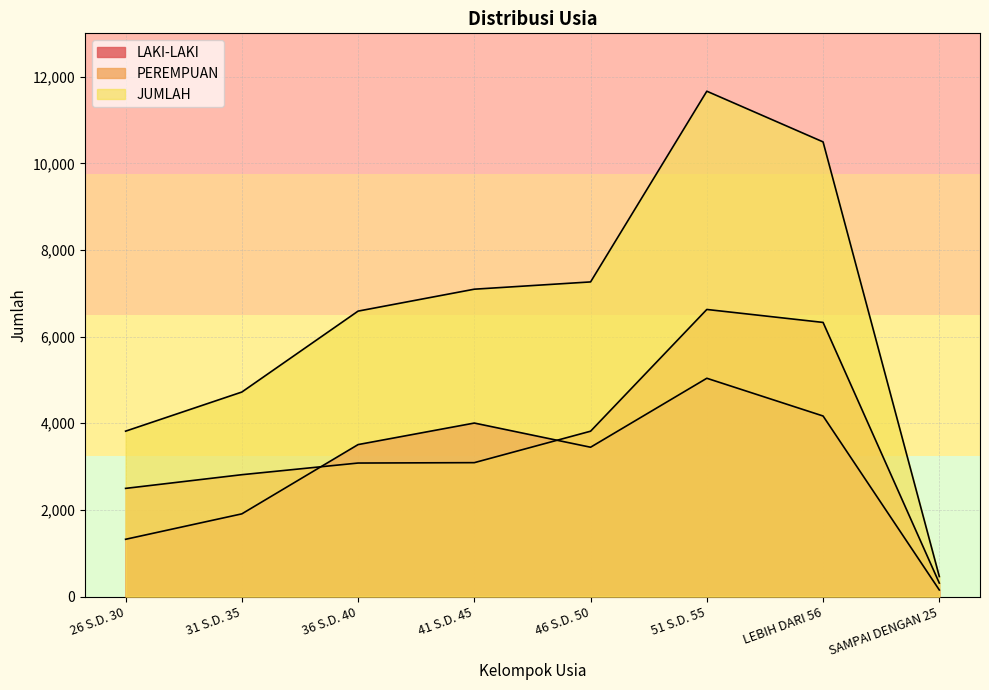

List the series in order of their overall mean, highest first.

JUMLAH, PEREMPUAN, LAKI-LAKI